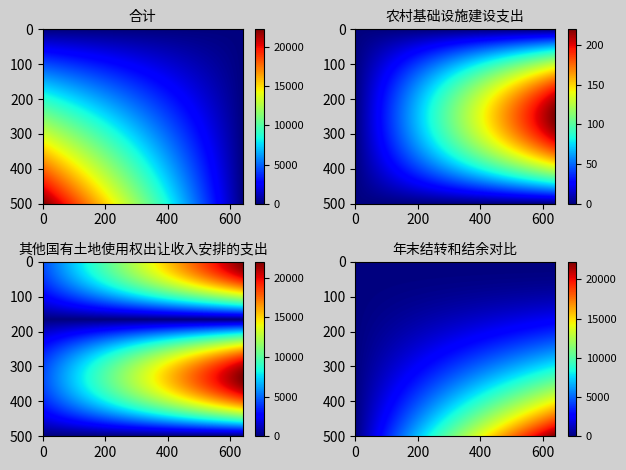

What value does the 合计 series have at 本年收入, to the nearest 100?

22200